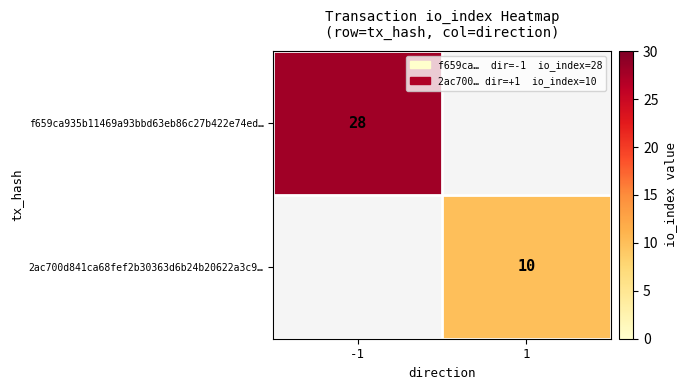

Is the value of 2ac700d841ca68fef2b30363d6b24b20622a3c9… at 1 greater than the value of f659ca935b11469a93bbd63eb86c27b422e74ed… at -1?

No